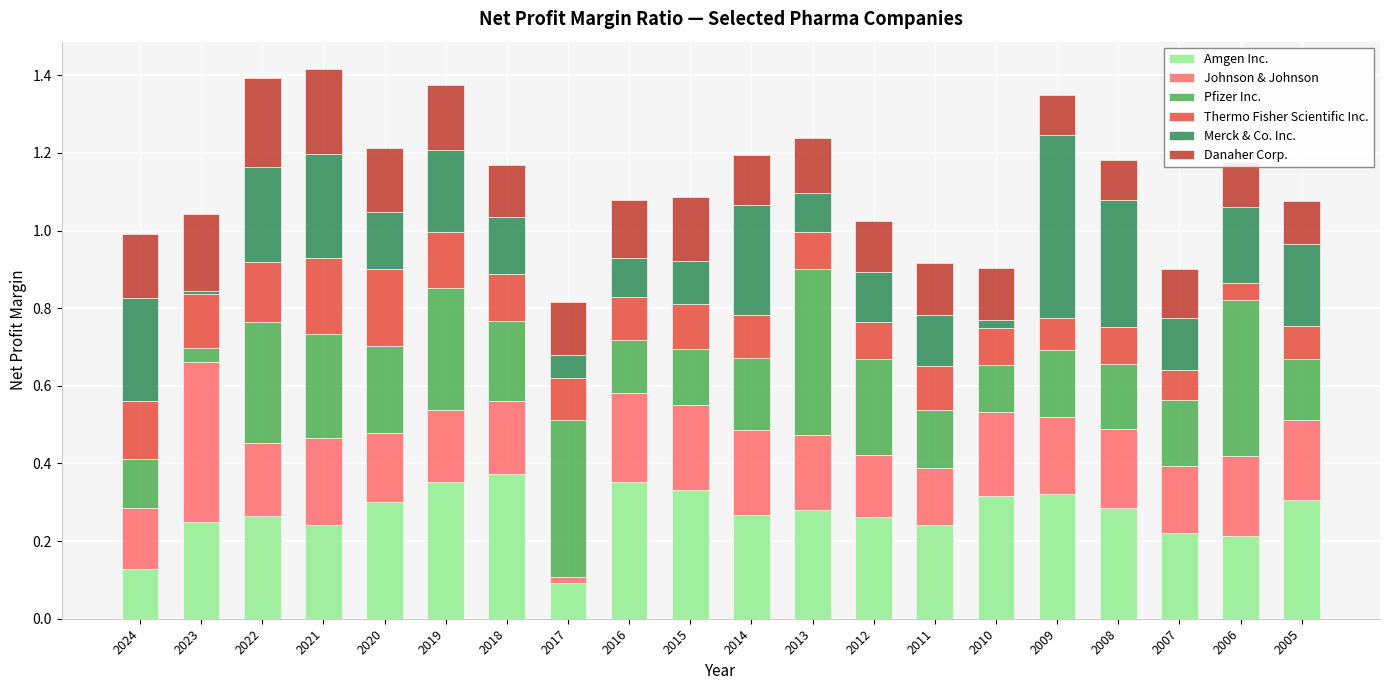

What is the total value across all series at 2009?

1.3